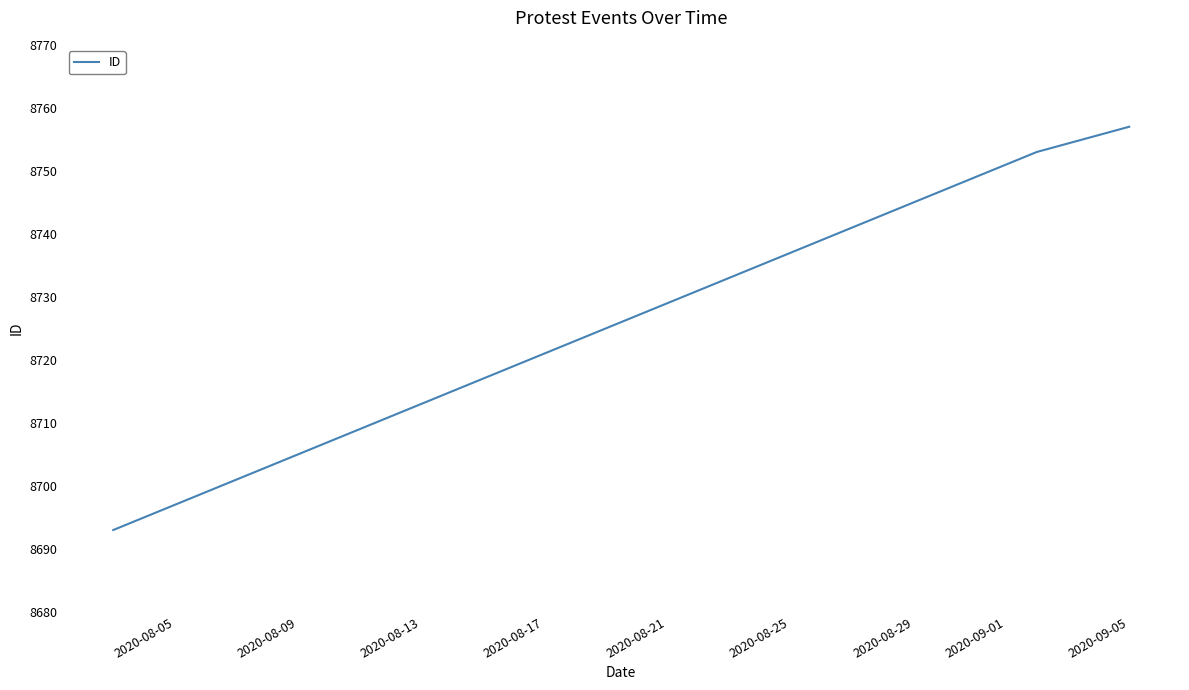

What is the difference between the maximum and minimum values?

64